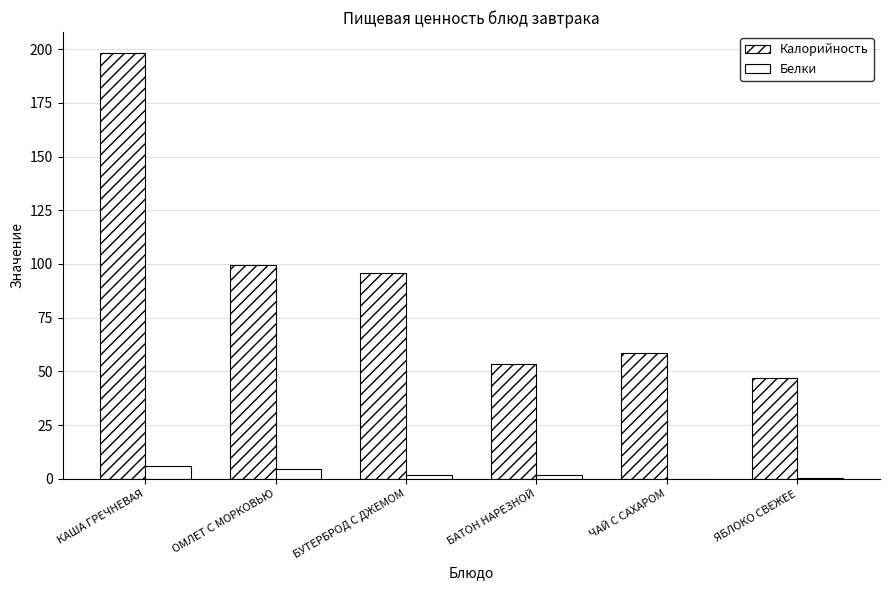

Which category has the highest value in the Калорийность series?

КАША ГРЕЧНЕВАЯ